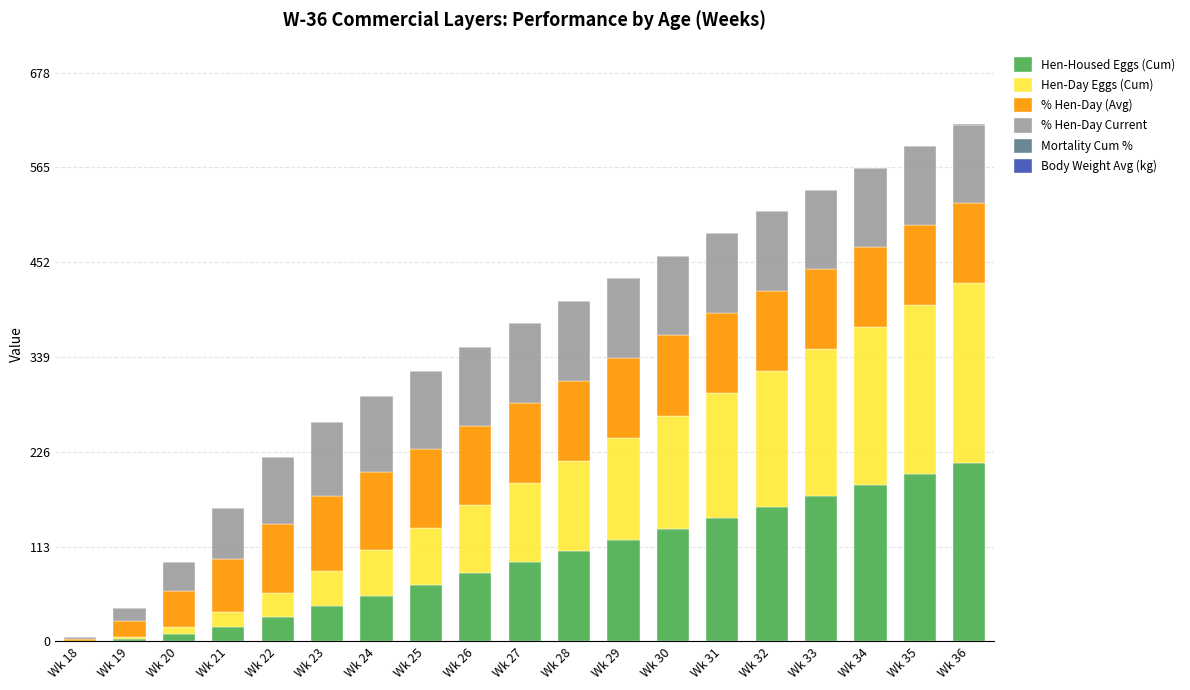

What is the maximum value for Hen-Housed Eggs (Cum)?

213.4